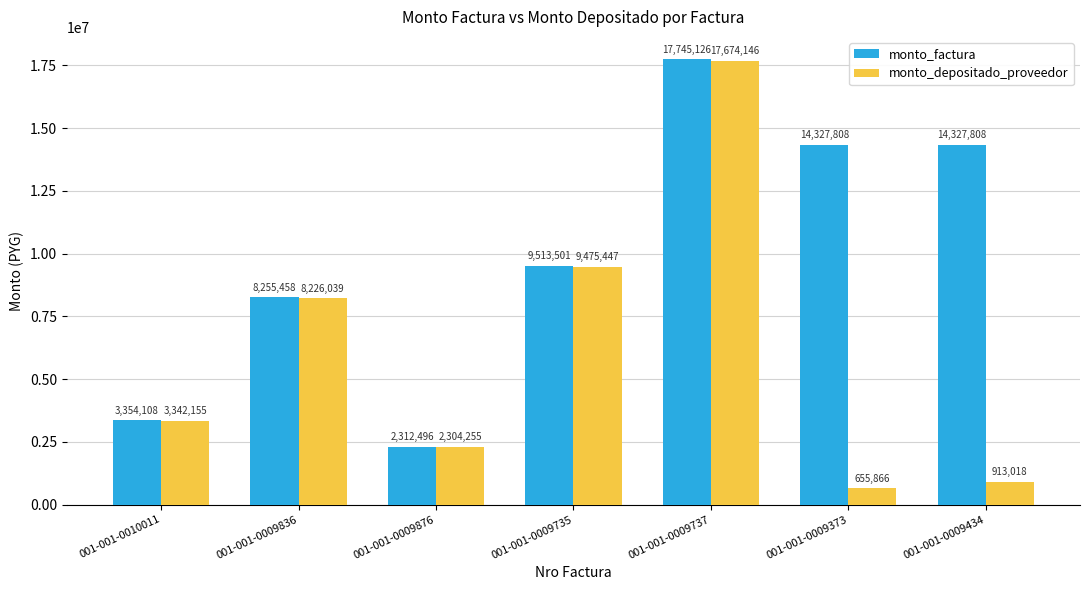

At which category does the chart reach its minimum across all series?

001-001-0009373